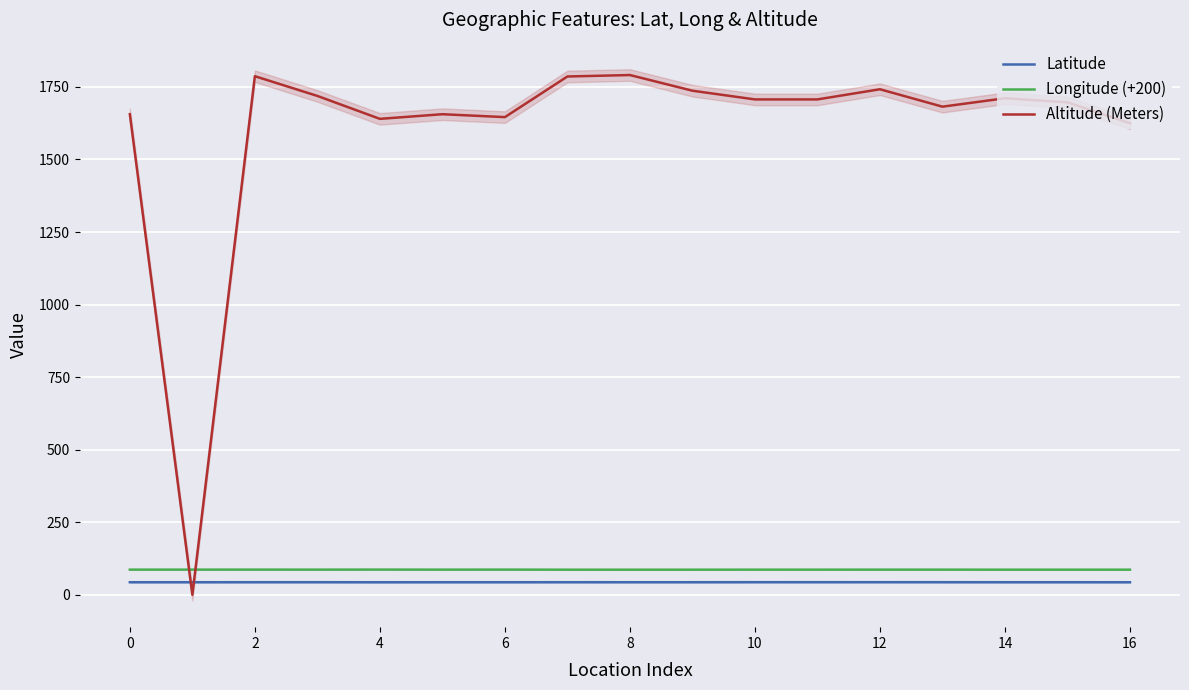

What is the difference between the highest and lowest values at 9?

1693.6